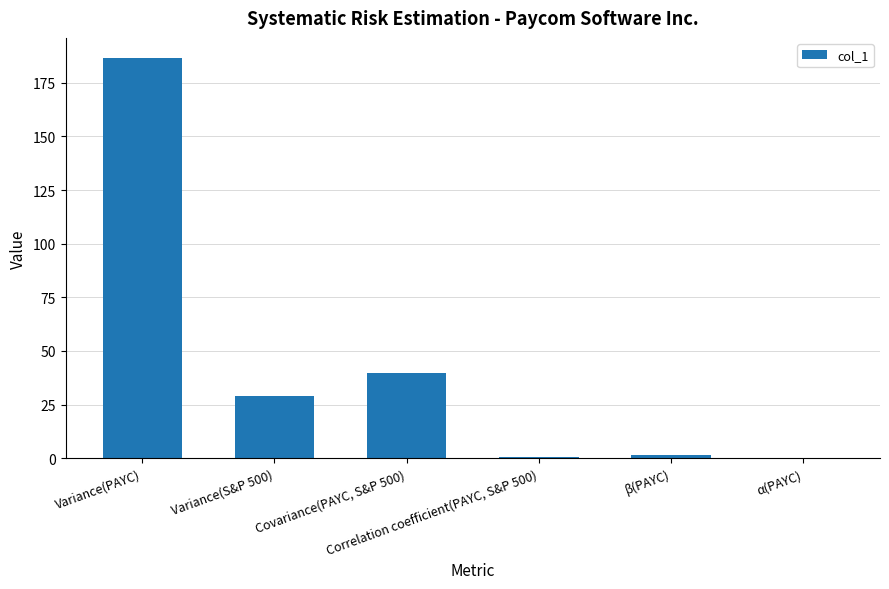

Between Covariance(PAYC, S&P 500) and β(PAYC), which is larger?

Covariance(PAYC, S&P 500)